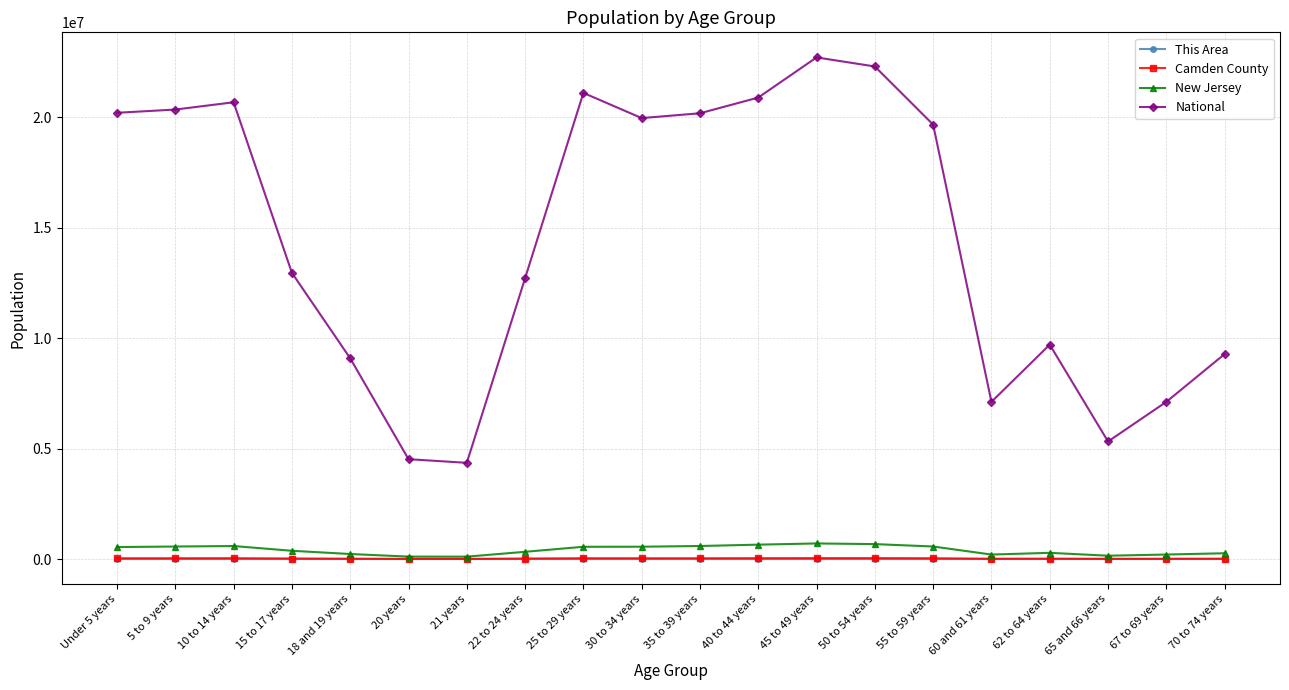

What position from the left is 70 to 74 years?

20